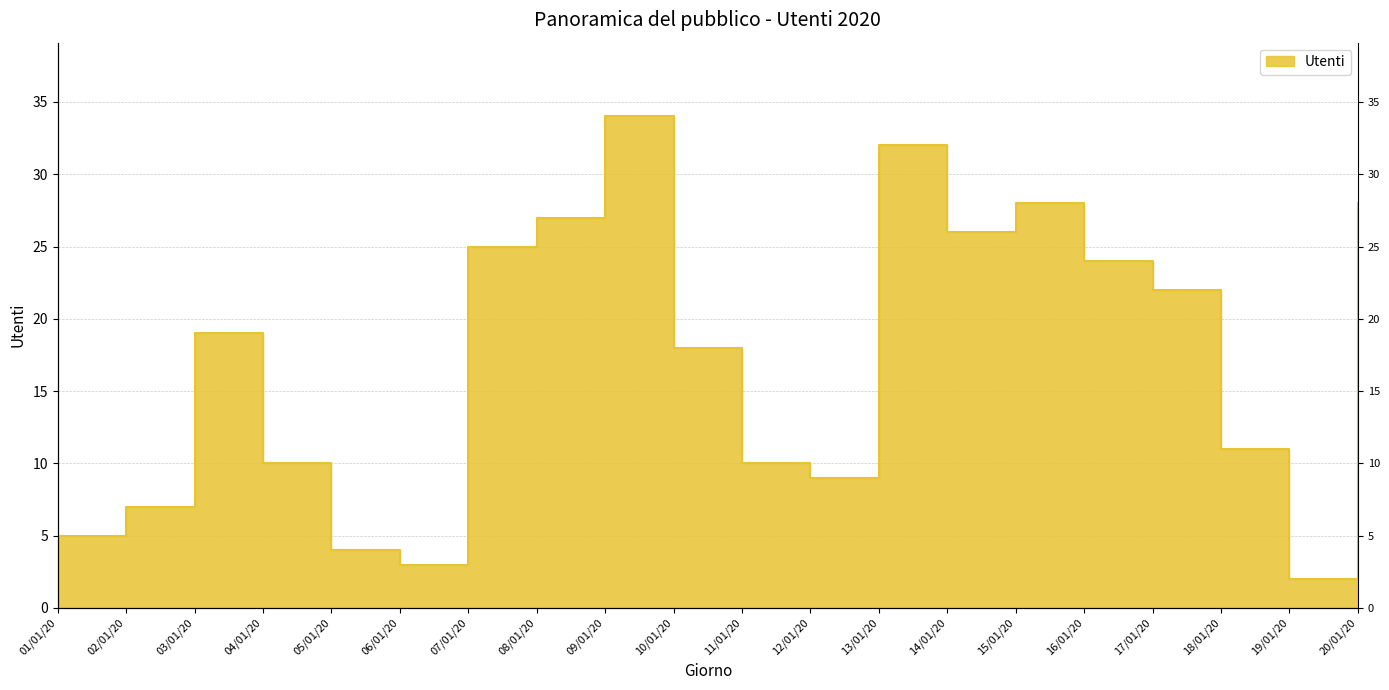

Where does the data first go above 19?

07/01/20